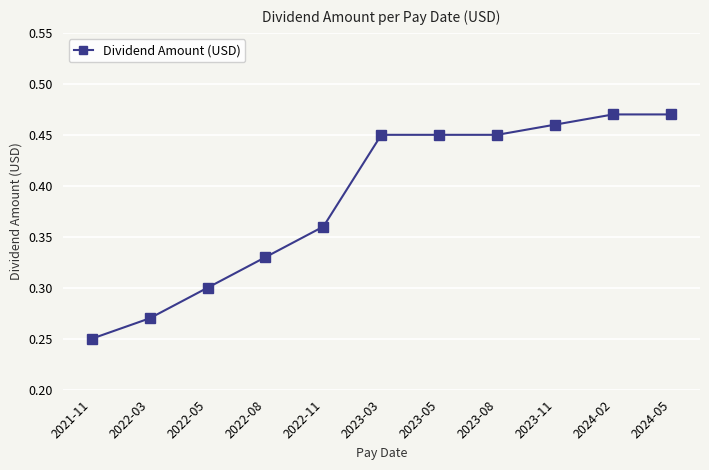

What is the label of the 8th point from the left?

2023-08